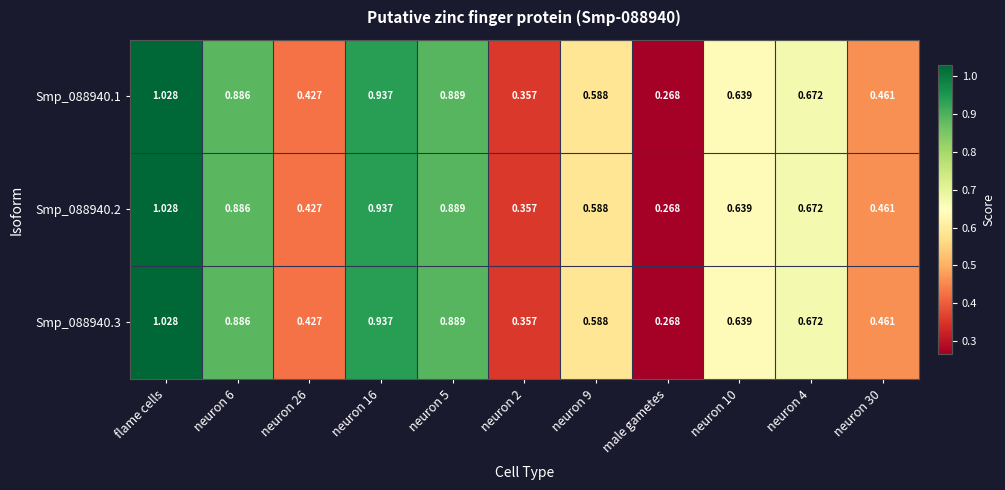

At which label does Smp_088940.1 reach its peak?

flame cells